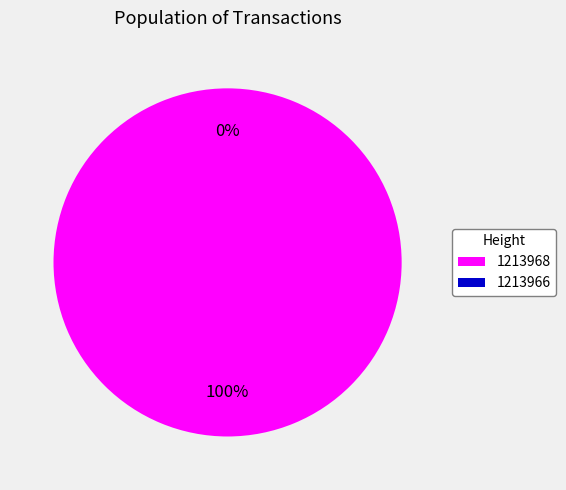

What is the change in value from 1213968 to 1213966?

-82175.4